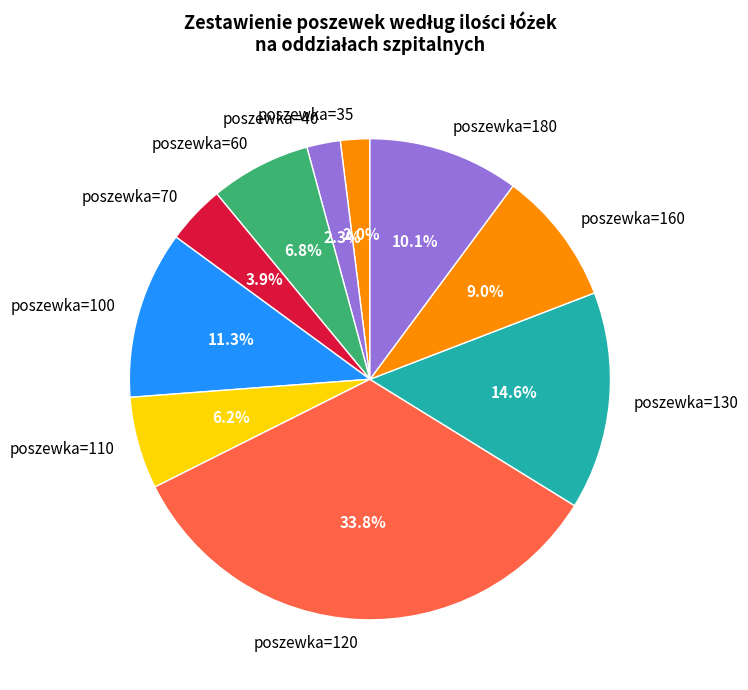

Which slice is the largest?

poszewka=120